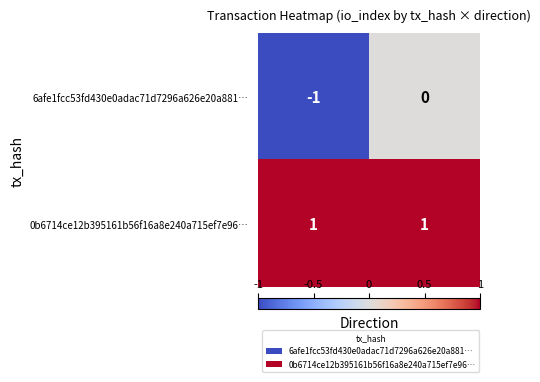

Which series has the largest total across all categories?

0b6714ce12b395161b56f16a8e240a715ef7e96…